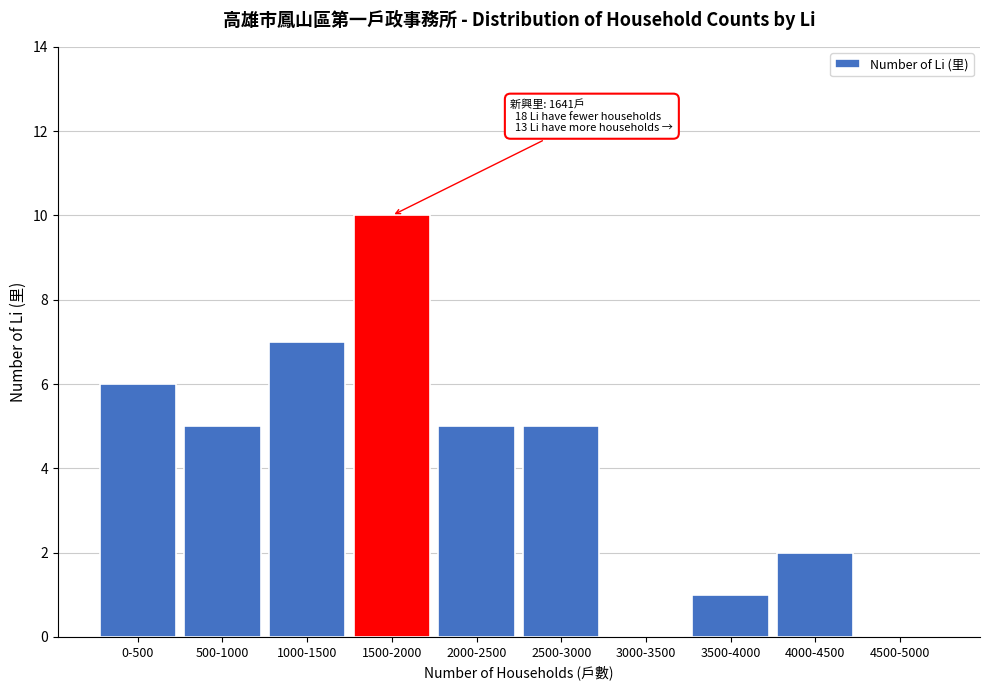

Reading right to left, extract all data points from this chart.

4500-5000=0	4000-4500=2	3500-4000=1	3000-3500=0	2500-3000=5	2000-2500=5	1500-2000=10	1000-1500=7	500-1000=5	0-500=6